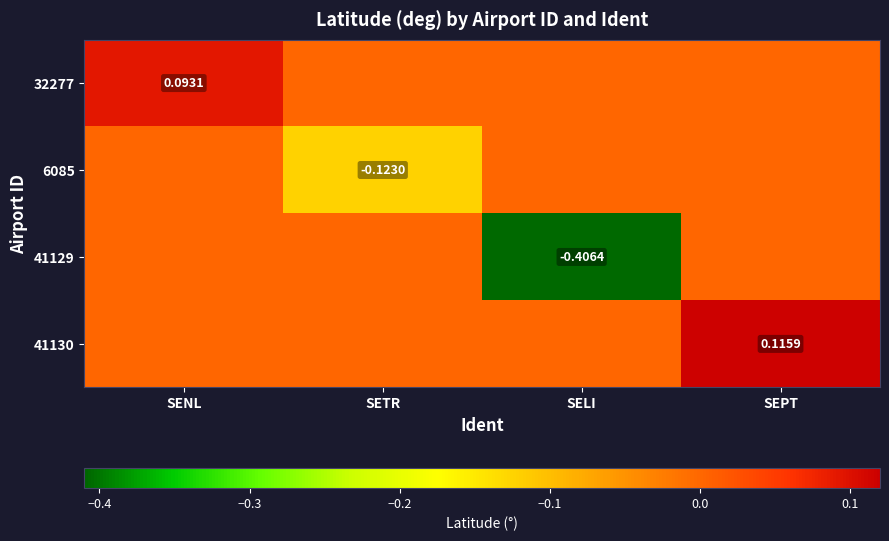

Which series has the largest total across all categories?

41130